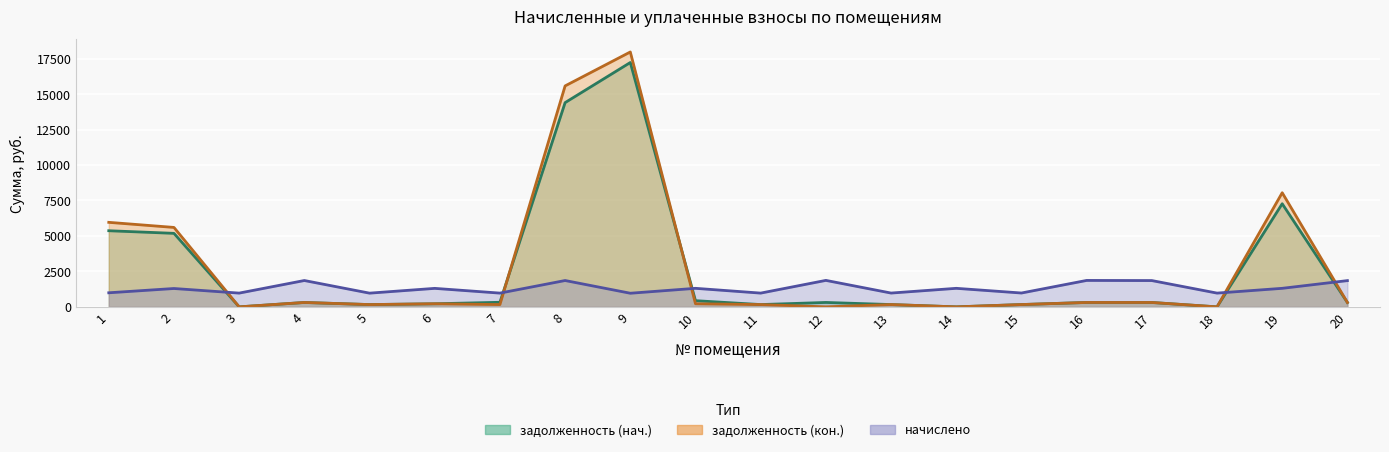

Reading left to right, what are all the values shown in this chart?

задолженность (нач.): 5367.8	5183.9	0.0	309.5	161.1	217.3	322.6	14402.1	17230.4	436.1	161.7	311.1	162.2	0.0	162.7	310.6	309.0	0.0	7270.6	308.5
задолженность (кон.): 5959.8	5601.1	0.0	309.5	161.1	217.3	161.7	15580.6	17973.6	218.8	161.7	0.0	162.2	0.0	162.7	310.6	309.0	0.0	8047.3	308.5
начислено: 992.2	1294.3	969.9	1857.1	966.7	1303.8	969.9	1857.1	960.4	1307.0	969.9	1866.7	973.1	1307.0	976.3	1863.5	1853.9	969.9	1307.0	1850.8